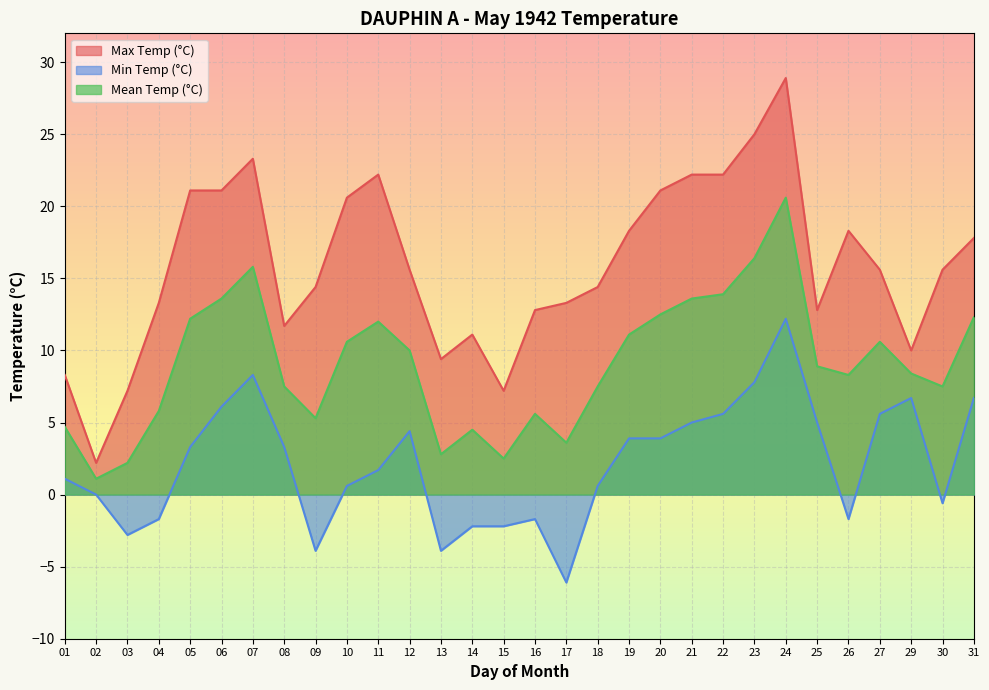

What is the smallest value displayed?

-6.1